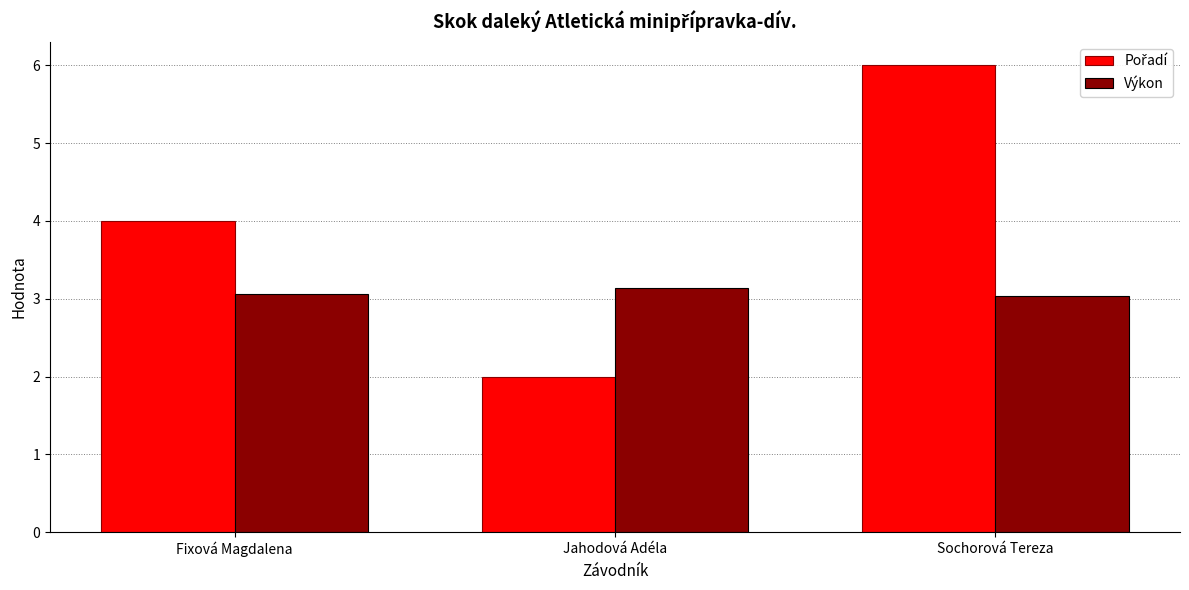

What is the spread (max minus min) of values at Jahodová Adéla?

1.1